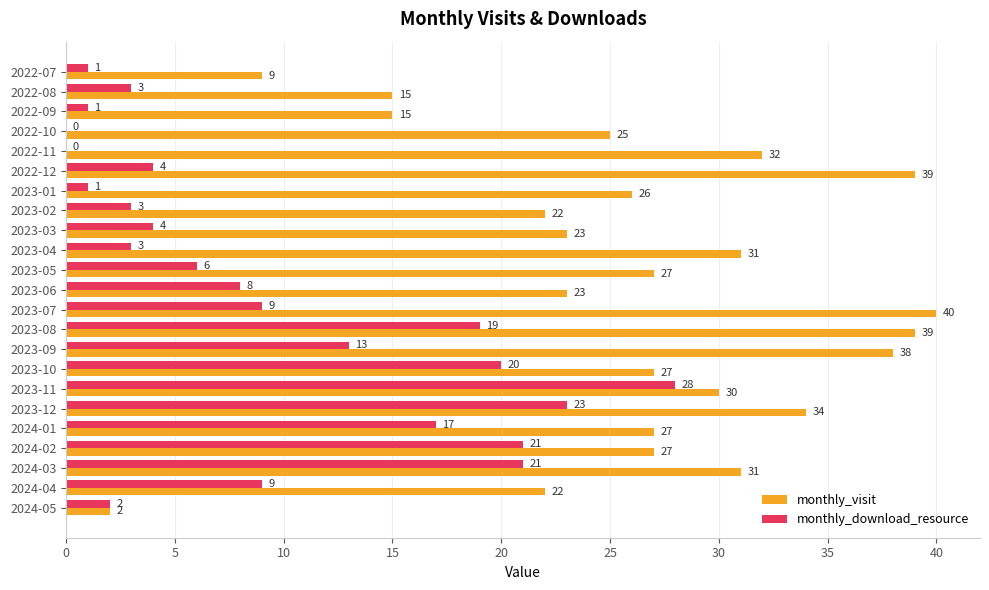

How many data points does each series have?

23